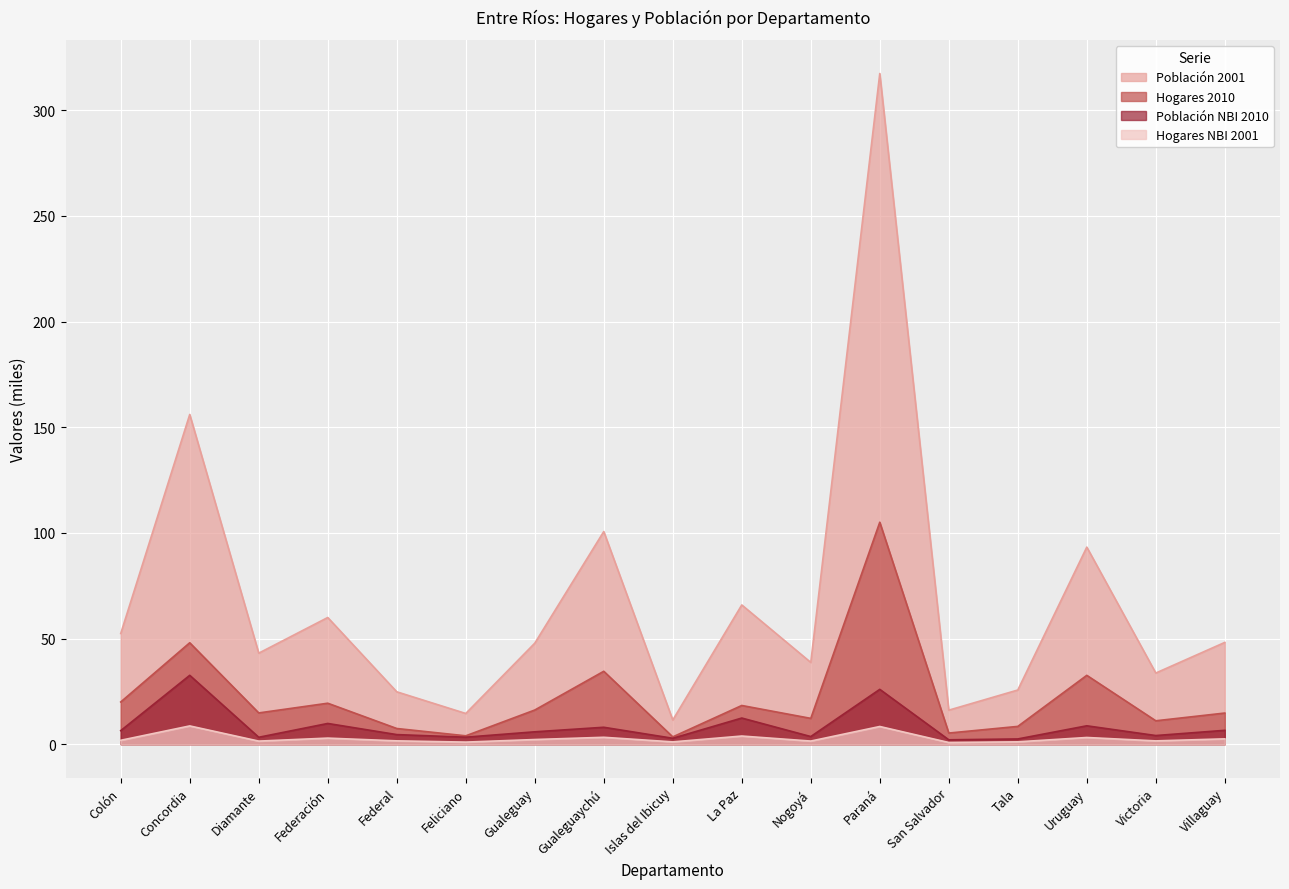

What is the difference between the highest and lowest values at Diamante?

41.6